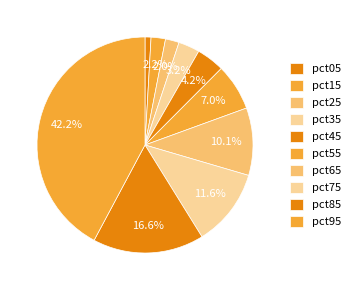

How many segments does this pie chart have?

10